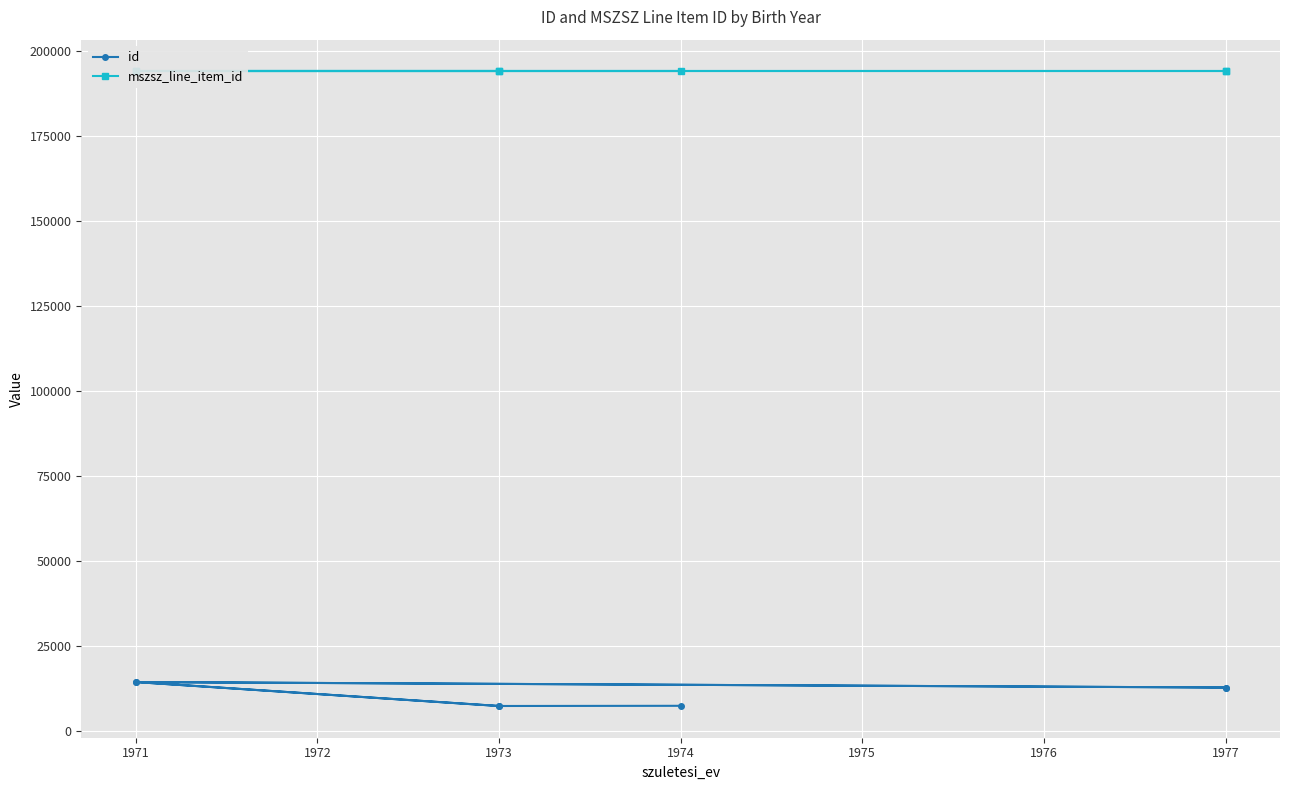

What is the average value of the id series?

10832